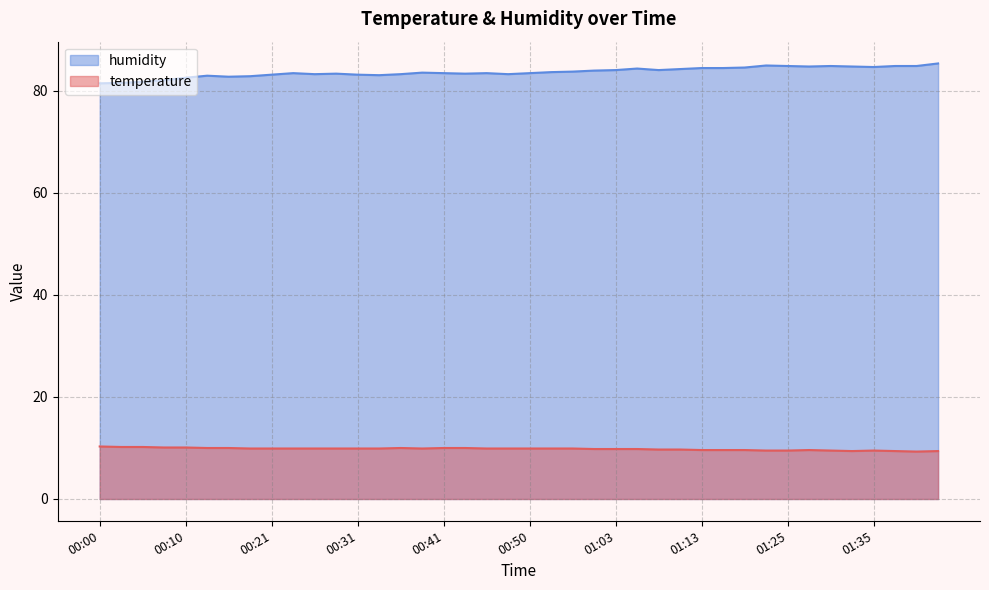

Reading left to right, what are all the values shown in this chart?

temperature: 00:00=10.3	00:03=10.2	00:05=10.2	00:08=10.1	00:10=10.1	00:13=10.0	00:16=10.0	00:18=9.9	00:21=9.9	00:23=9.9	00:26=9.9	00:28=9.9	00:31=9.9	00:33=9.9	00:36=10.0	00:38=9.9	00:41=10.0	00:43=10.0	00:45=9.9	00:48=9.9	00:50=9.9	00:53=9.9	00:55=9.9	01:00=9.8	01:03=9.8	01:05=9.8	01:08=9.7	01:11=9.7	01:13=9.6	01:18=9.6	01:21=9.6	01:23=9.5	01:25=9.5	01:28=9.6	01:30=9.5	01:33=9.4	01:35=9.5	01:38=9.4	01:41=9.3	01:43=9.4
humidity: 00:00=81.5	00:03=81.6	00:05=81.8	00:08=82.1	00:10=82.6	00:13=83.0	00:16=82.8	00:18=82.9	00:21=83.2	00:23=83.5	00:26=83.3	00:28=83.4	00:31=83.2	00:33=83.1	00:36=83.3	00:38=83.6	00:41=83.5	00:43=83.4	00:45=83.5	00:48=83.3	00:50=83.5	00:53=83.7	00:55=83.8	01:00=84.0	01:03=84.1	01:05=84.4	01:08=84.1	01:11=84.3	01:13=84.5	01:18=84.5	01:21=84.6	01:23=85.0	01:25=84.9	01:28=84.8	01:30=84.9	01:33=84.8	01:35=84.7	01:38=84.9	01:41=84.9	01:43=85.4